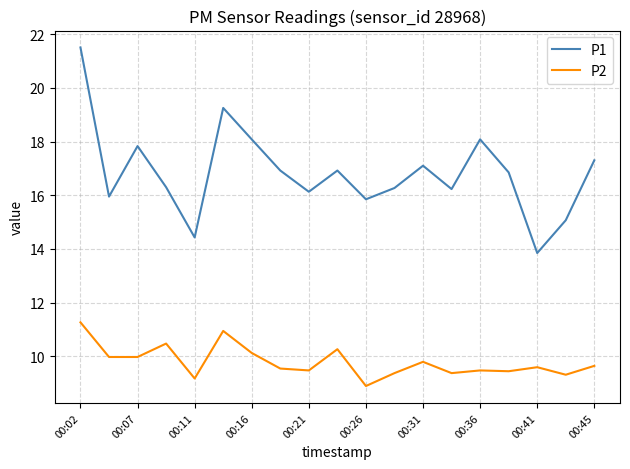

What is the difference between the maximum and minimum values in the P2 series?

2.4